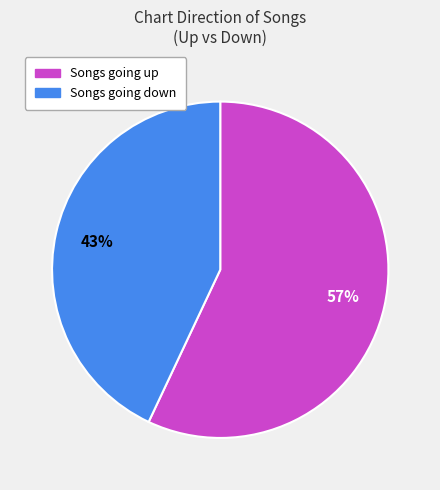

To the nearest percent, what is the difference between the largest and smallest slice percentages?

14%